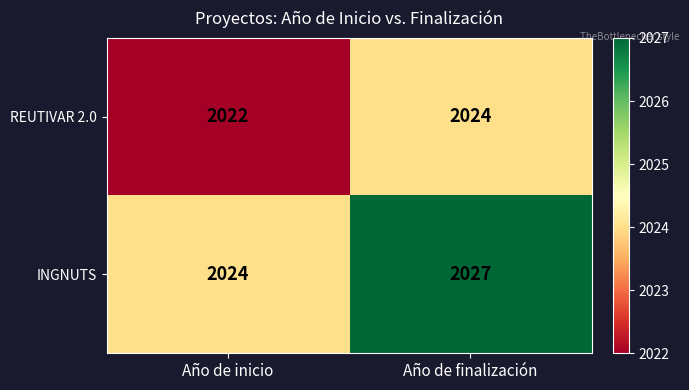

What is the smallest value displayed?

2022